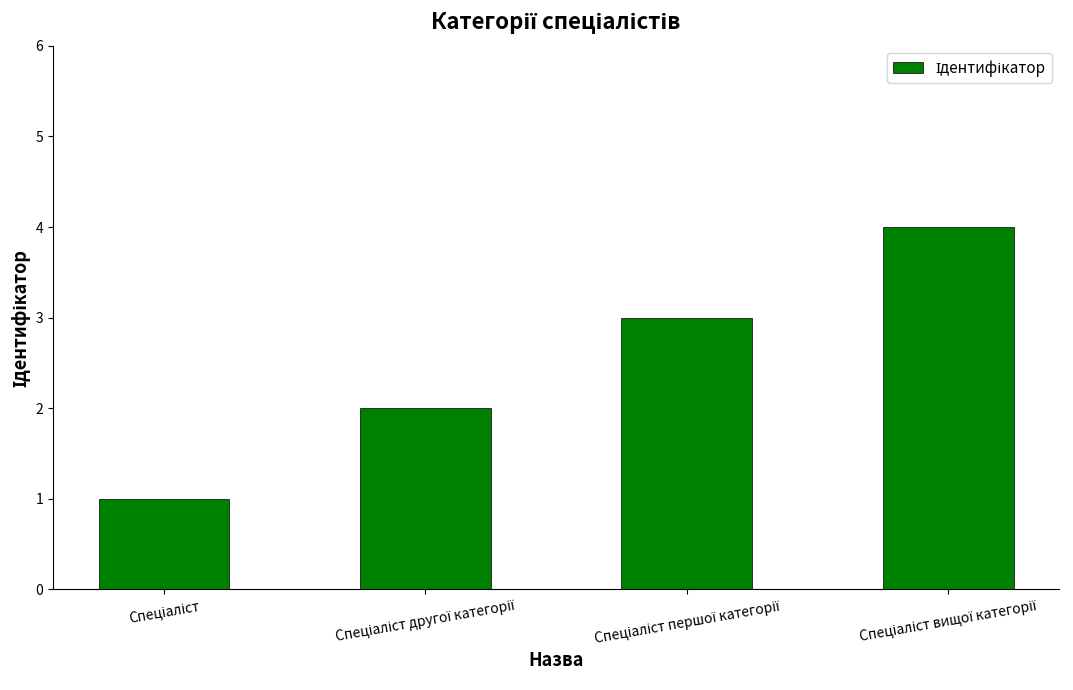

What is the difference between the second highest and minimum values?

2